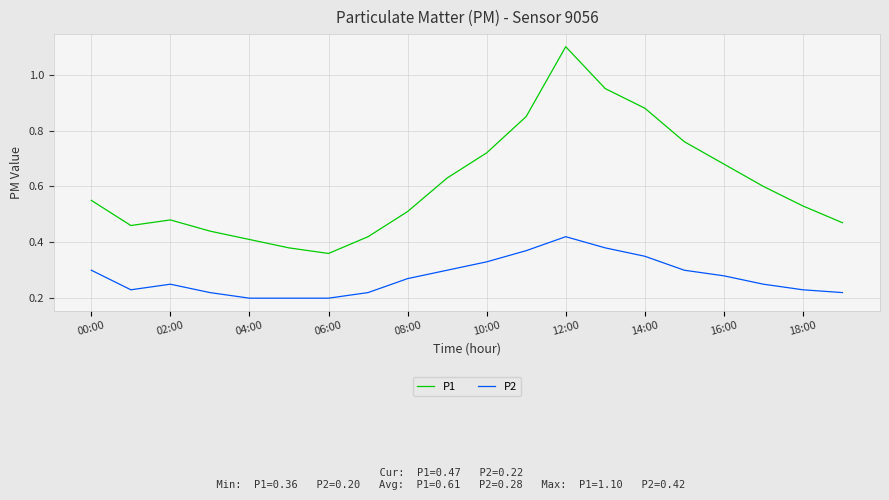

Which series has the largest range (max minus min)?

P1